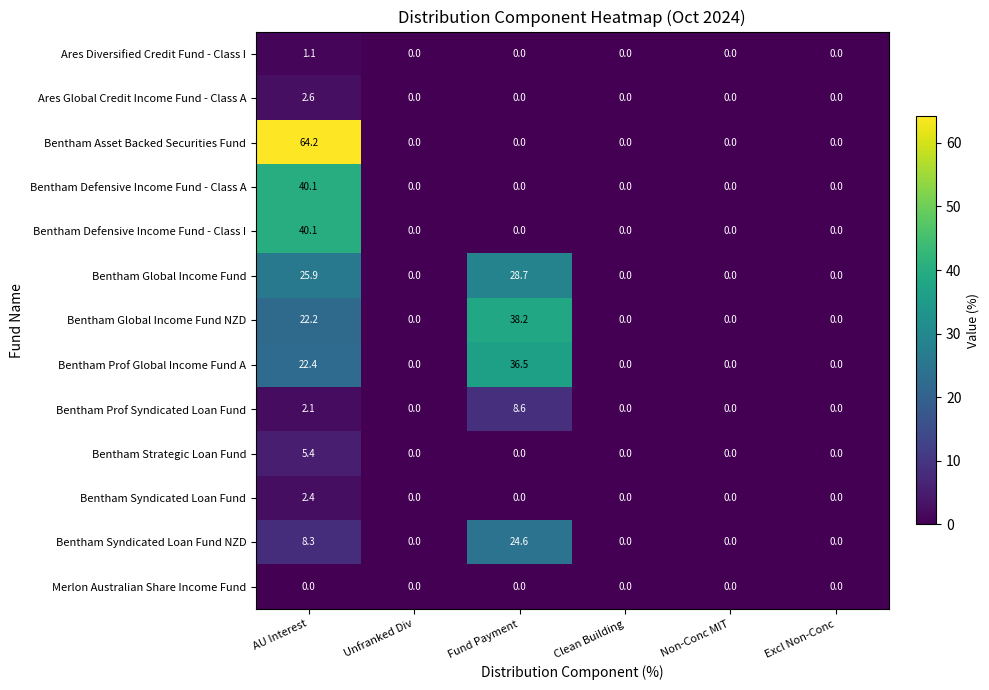

Which series has the widest spread of values?

Bentham Asset Backed Securities Fund